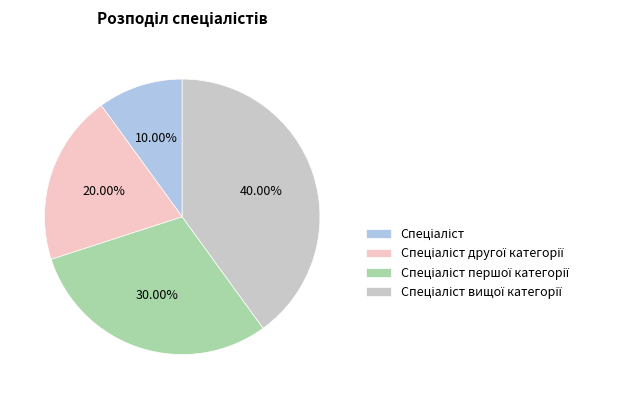

Does any single category account for the majority?

No